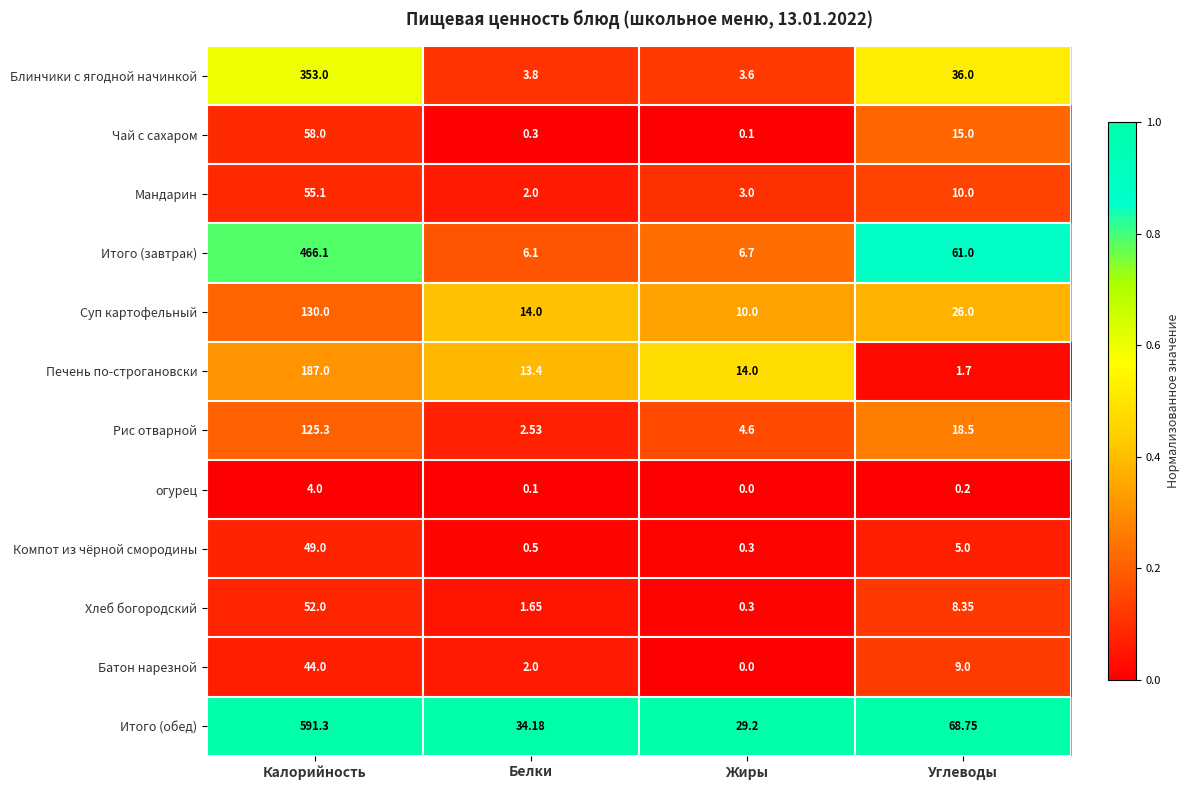

Which series has the largest total across all categories?

Итого (обед)